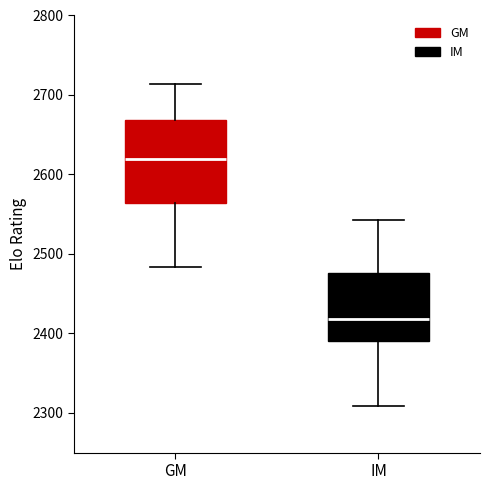

Reading left to right, read every box against the y-axis: the position of its median line, the range the box covers, and the ends of its whiskers. The values are not printed on the chart, so give them approximately, as read against the axis.

GM: median 2620, box 2560 to 2670, whiskers 2480 to 2710
IM: median 2420, box 2390 to 2480, whiskers 2310 to 2540